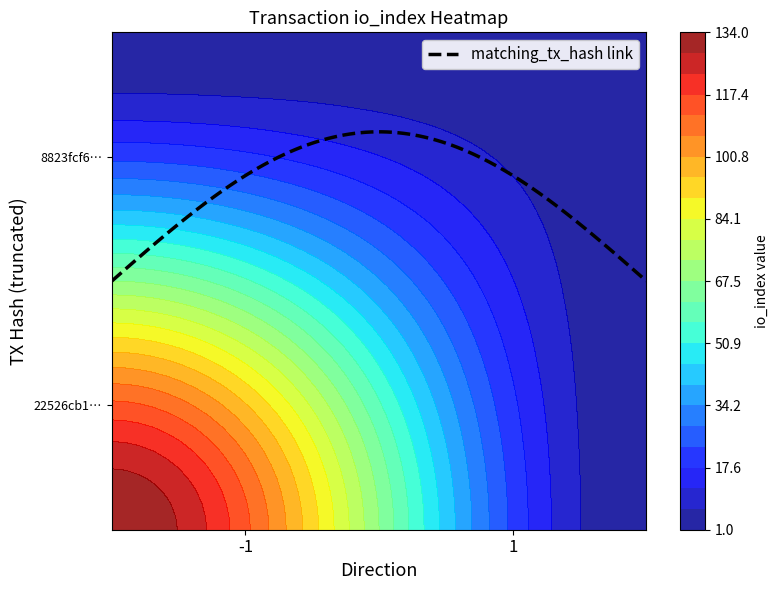

Reading left to right, extract all data points from this chart.

22526cb15fdb08cf9710b9420d37555e3bec61e: direction=-1	io_index=133
8823fcf636793a45a574cfc0c43cd65daf97c9e: direction=1	io_index=2